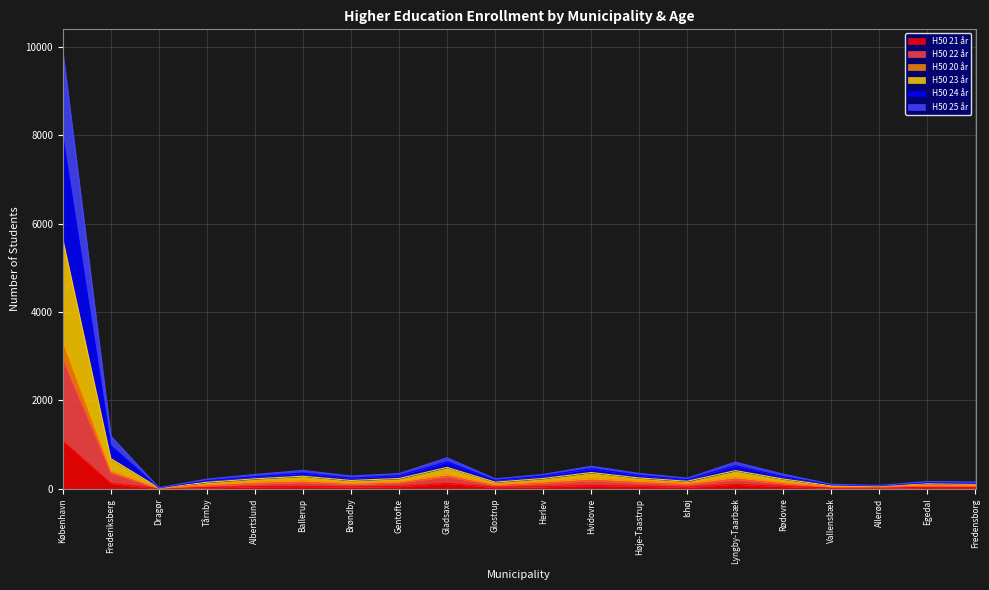

Which category has the highest value in the H50 21 år series?

København